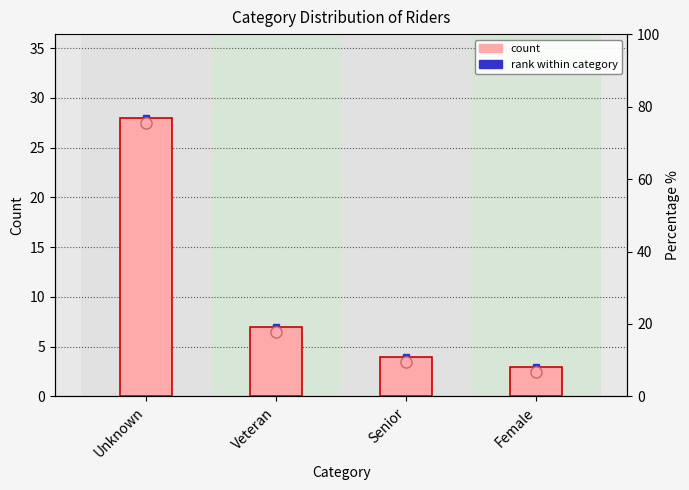

Which label corresponds to the smallest value in the chart?

Female